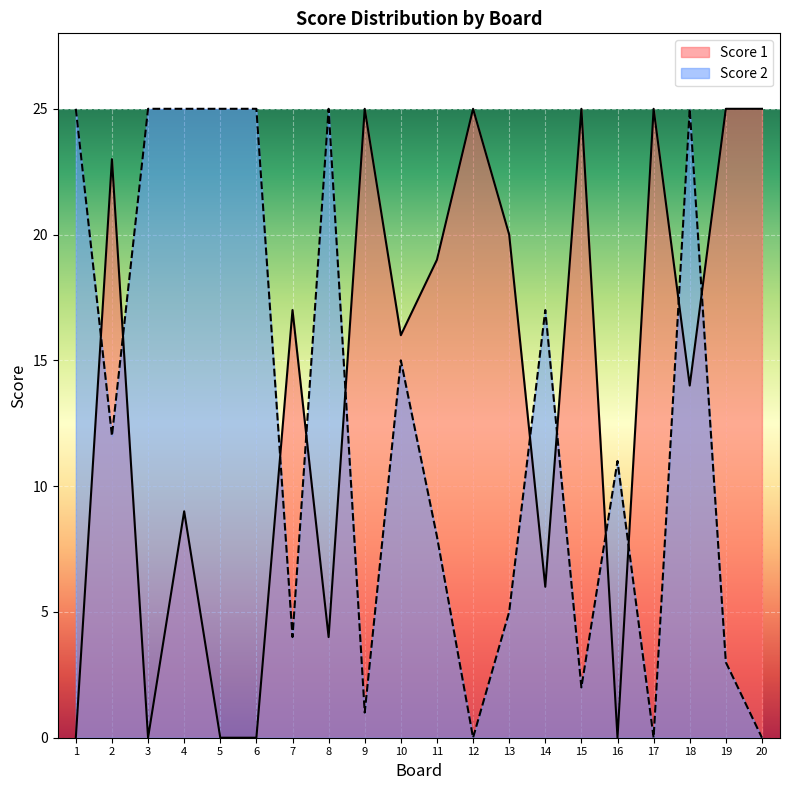

The value of Score 2 at 17 is 0. True or false?

True